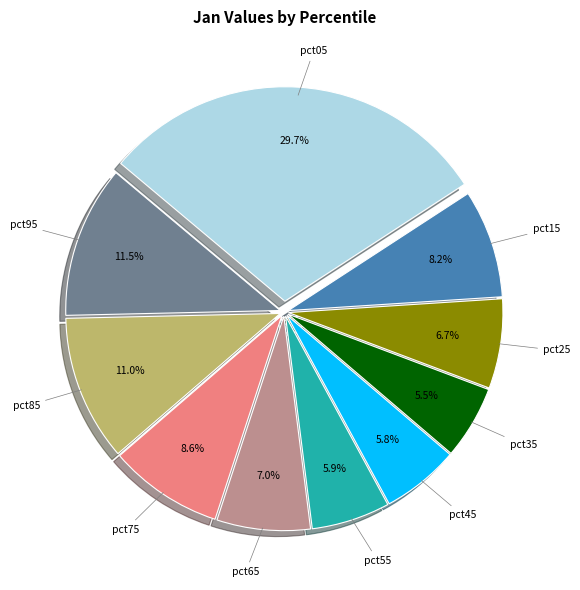

Does pct25 account for over 50% of the chart?

No